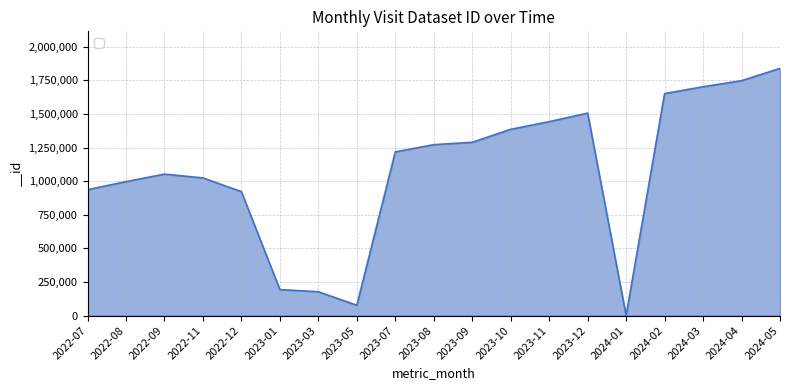

Reading left to right, extract all data points from this chart.

936378	996216	1052045	1023890	921696	193258	177177	76597	1217655	1271081	1288656	1385406	1442273	1505807	0	1651020	1701937	1746874	1838318